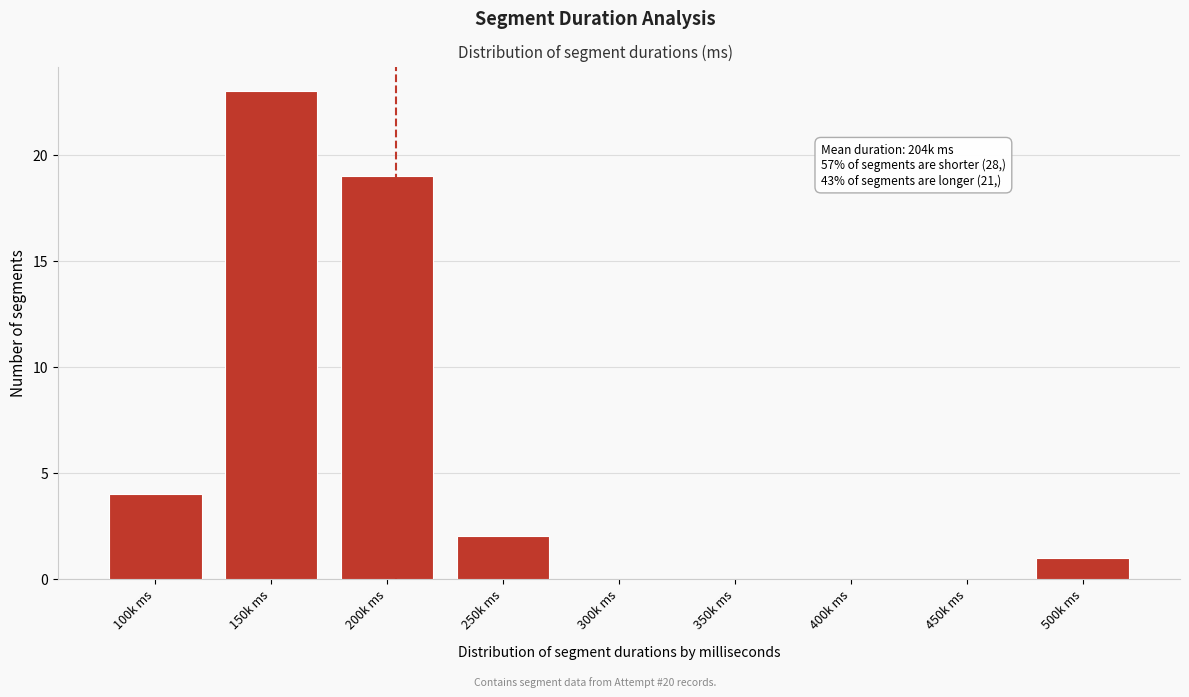

Reading right to left, extract all data points from this chart.

500k ms=1	450k ms=0	400k ms=0	350k ms=0	300k ms=0	250k ms=2	200k ms=19	150k ms=23	100k ms=4